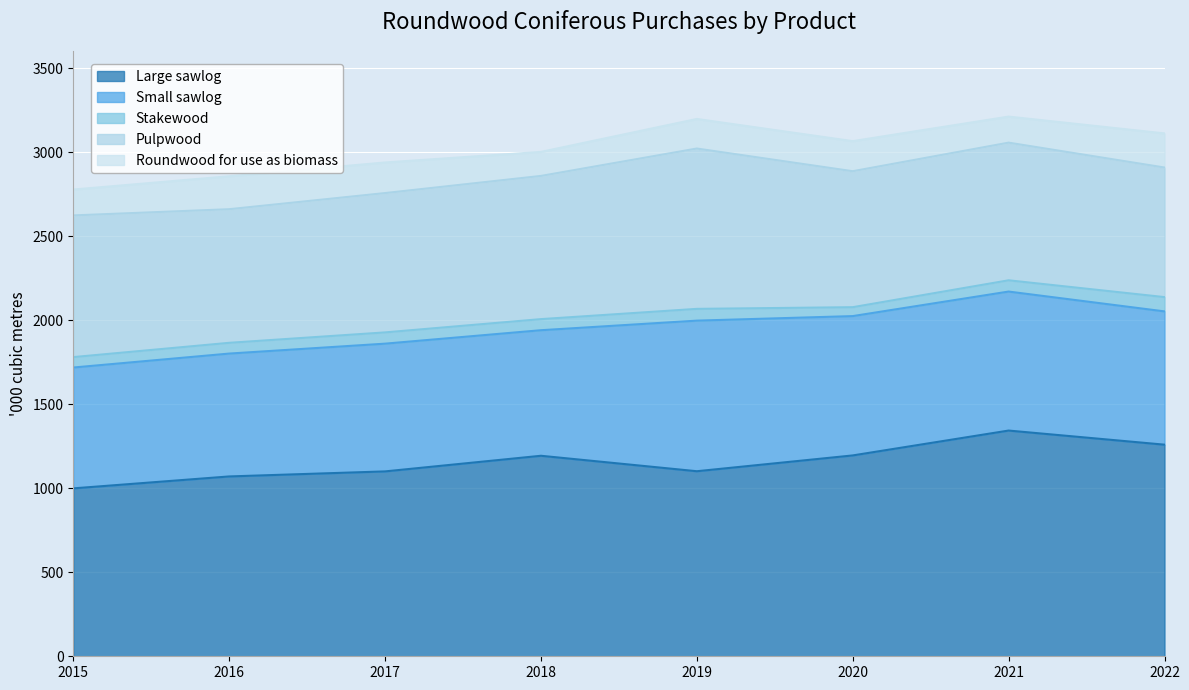

Which series has the widest spread of values?

Large sawlog